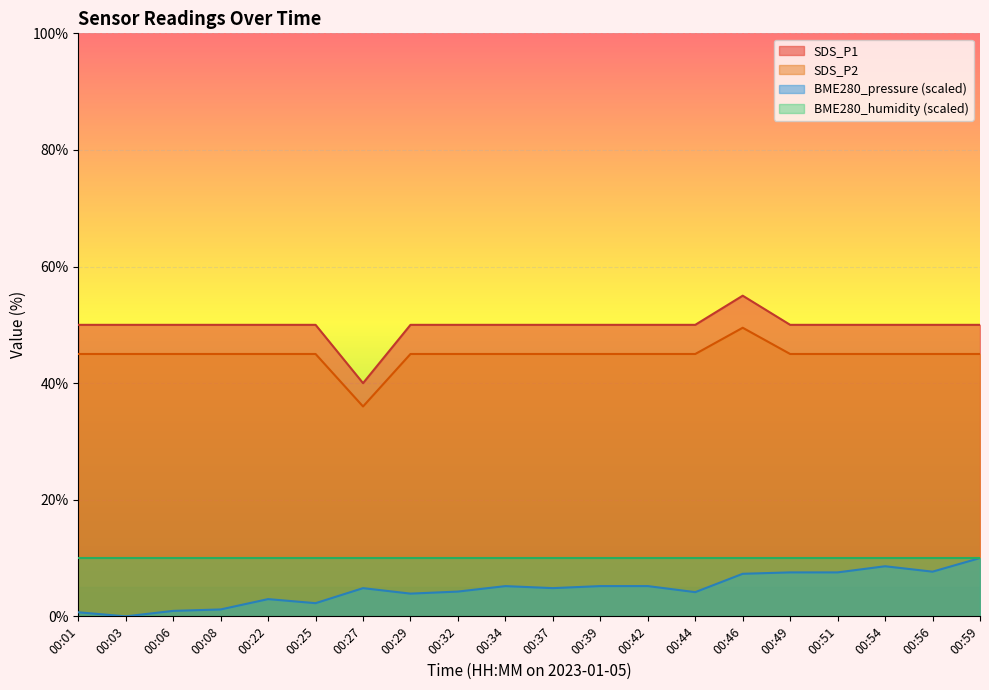

Does the chart display data point markers on the line(s)?

No